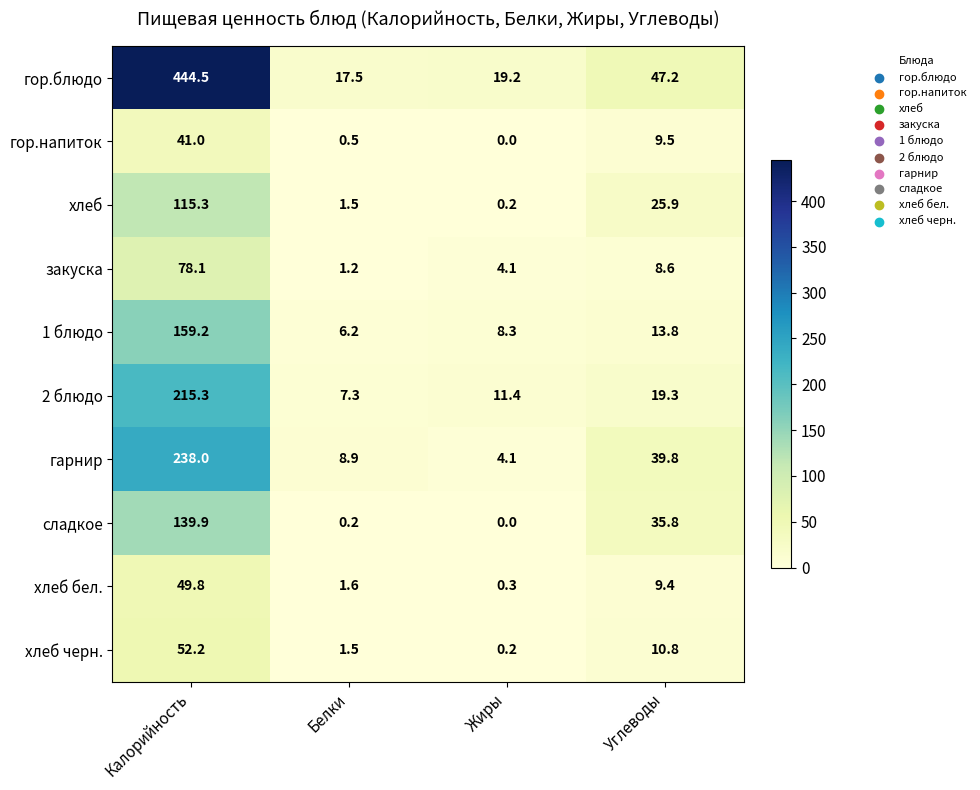

Which series changed the most between Жиры and Углеводы?

сладкое